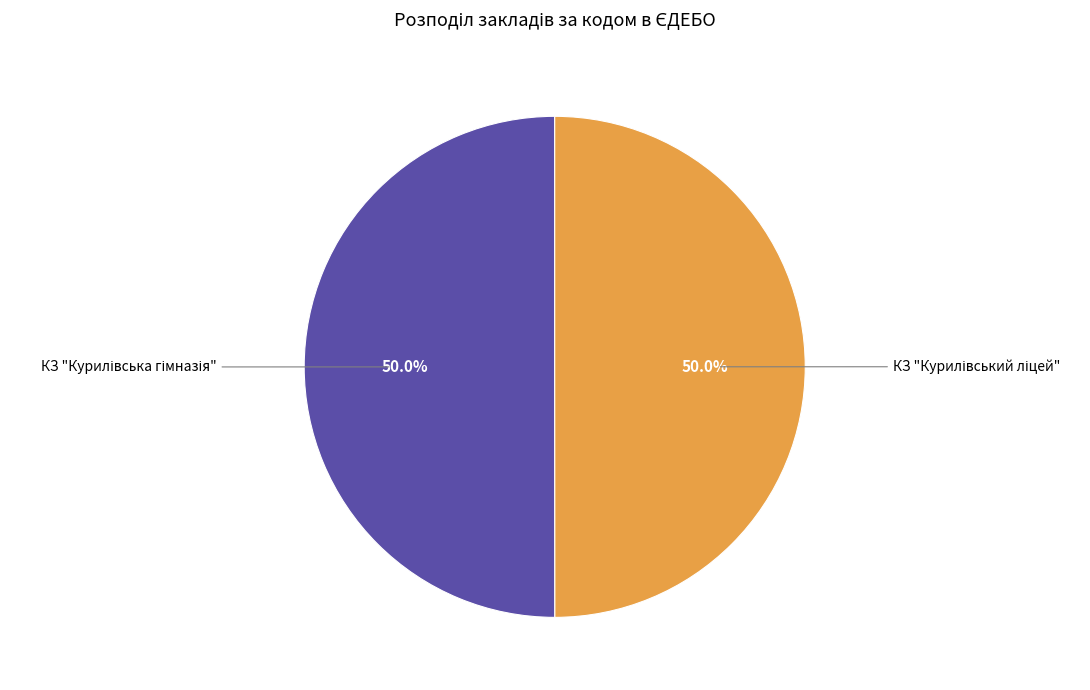

Combined, do КЗ "Курилівський ліцей" and КЗ "Курилівська гімназія" account for over 50%?

Yes